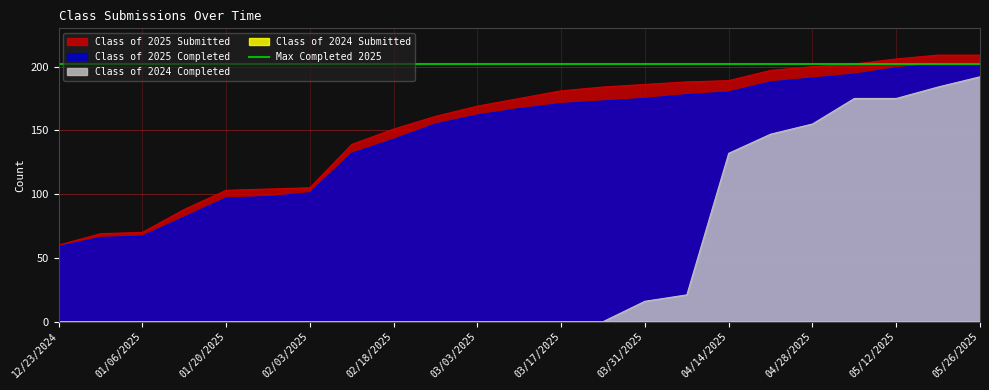

Between 02/03/2025 and 05/26/2025, which series saw the biggest shift?

Class of 2024 Completed